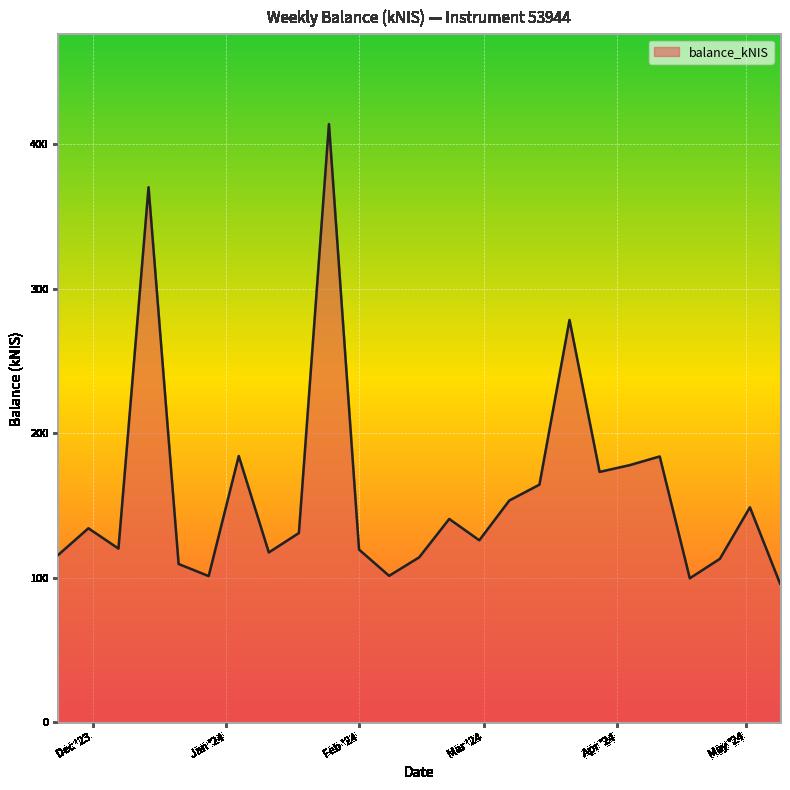

What is the maximum value shown in the chart?

413.9